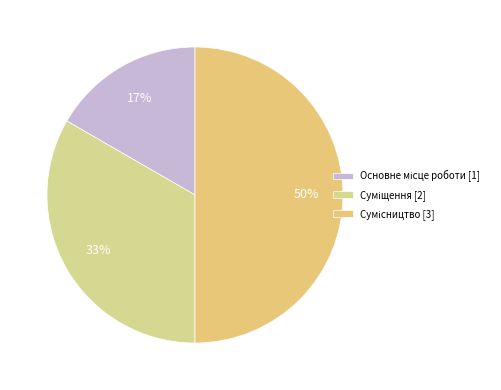

What portion of the pie excludes Сумісництво?

50.0%